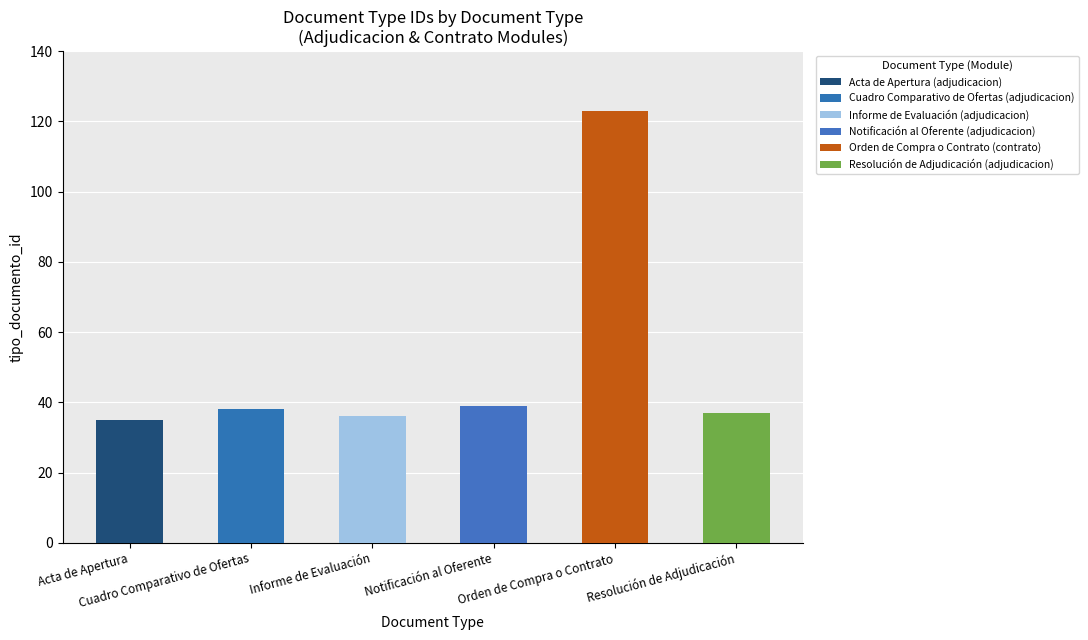

What is the sum of the values at Informe de Evaluación and Orden de Compra o Contrato?

159